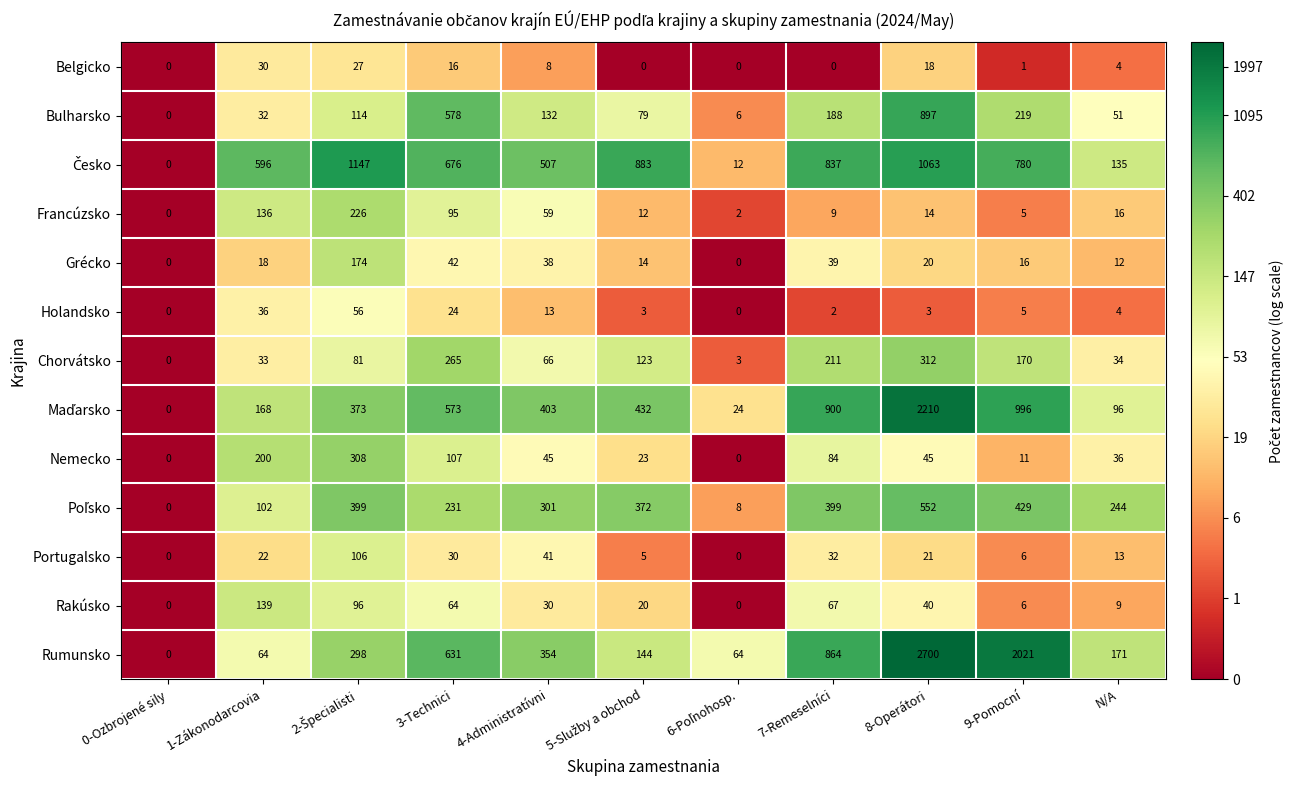

What is the spread (max minus min) of values at 1-Zákonodarcovia?

578